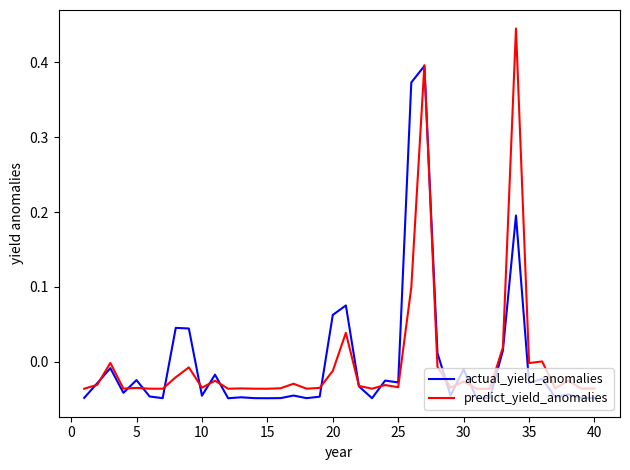

In predict_yield_anomalies, how many points are lower than both neighbors (excluding endpoints)?

13